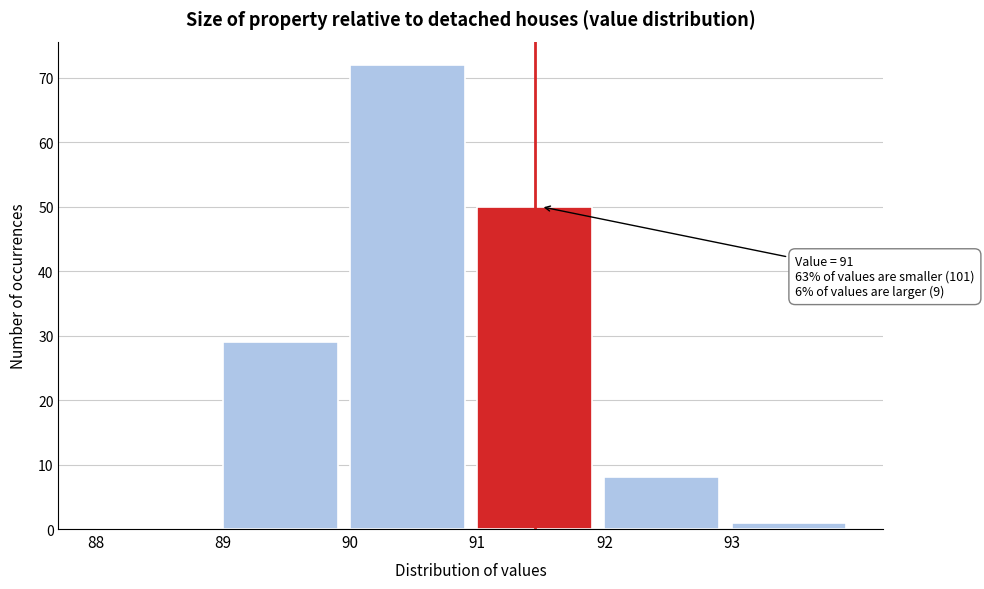

Which range on the x-axis has the tallest bar?

90 to 91